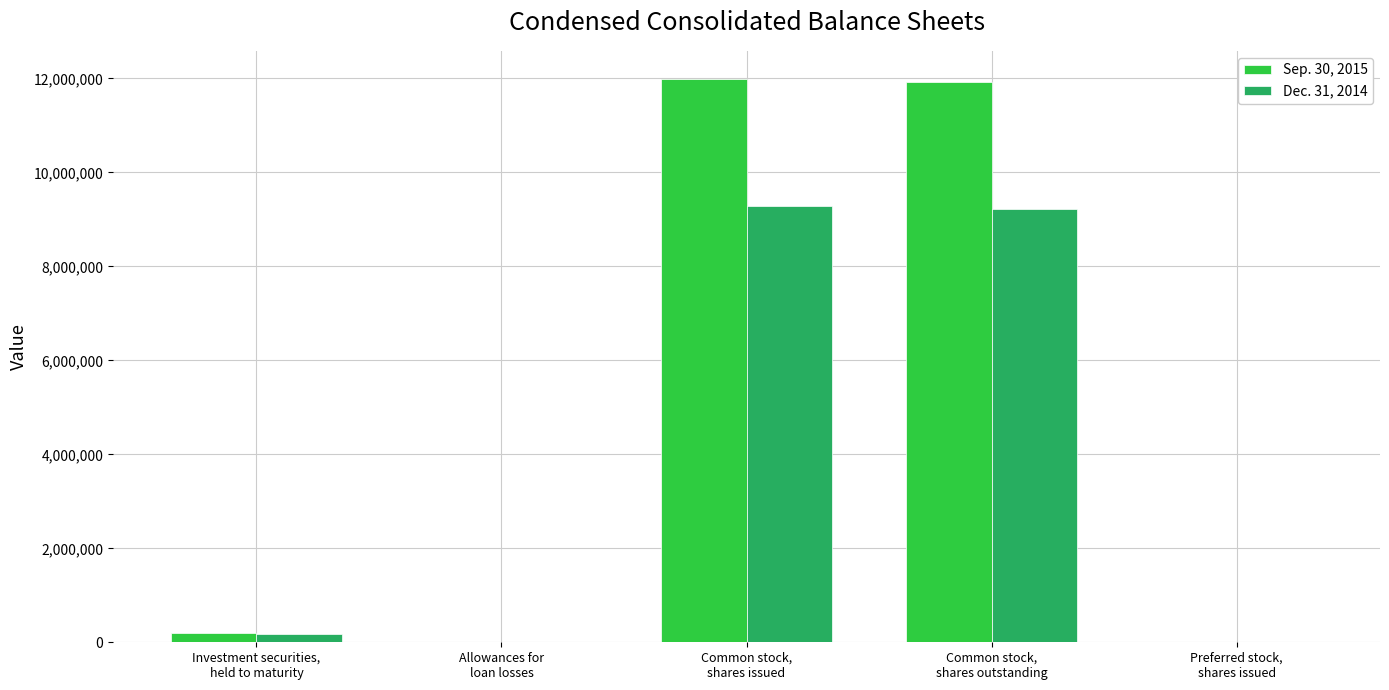

The Sep. 30, 2015 series shows 12500 at Preferred stock,
shares issued. True or false?

True